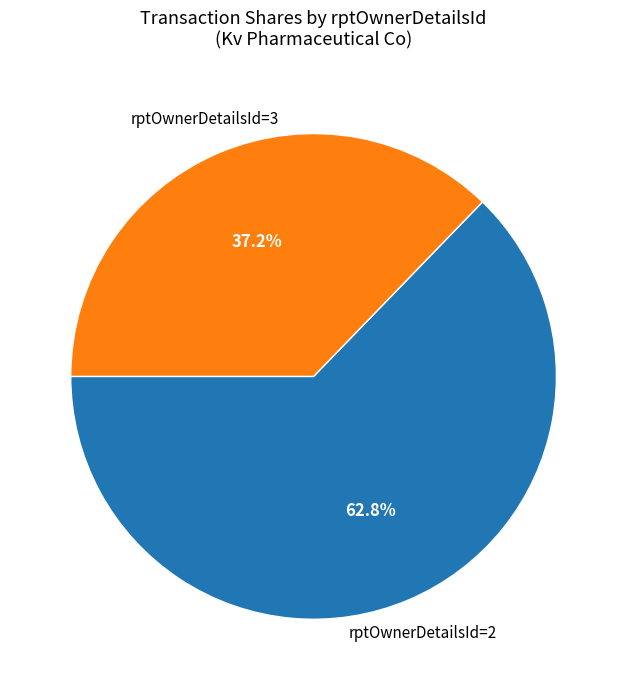

Is there a majority slice in this chart?

Yes